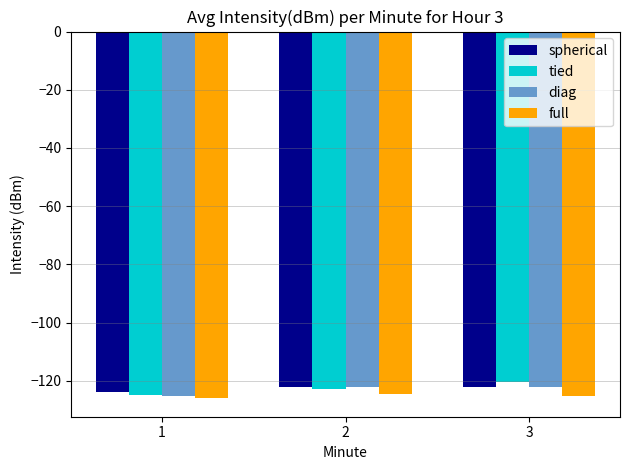

What is the total value across all series at 1?

-499.8